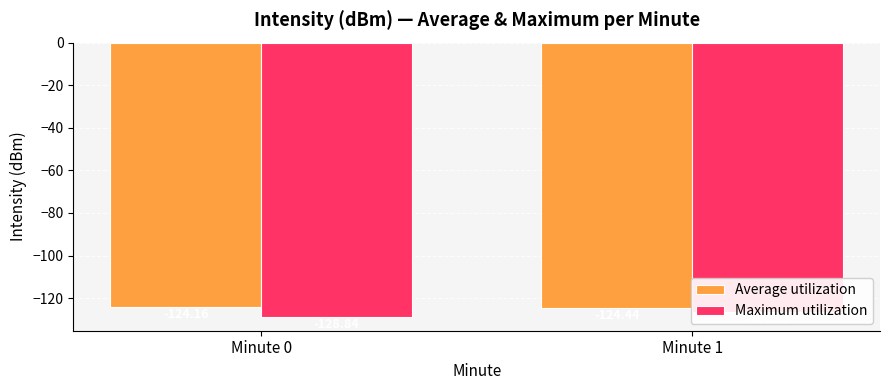

Where is Maximum utilization nearest to the value -127?

Minute 1